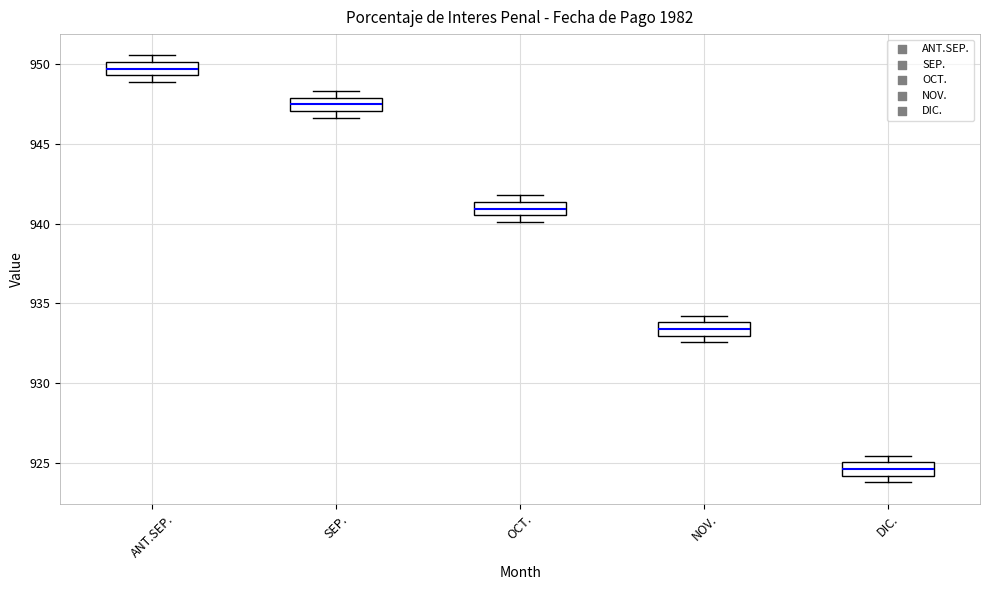

Which box's median line is the highest?

ANT.SEP.